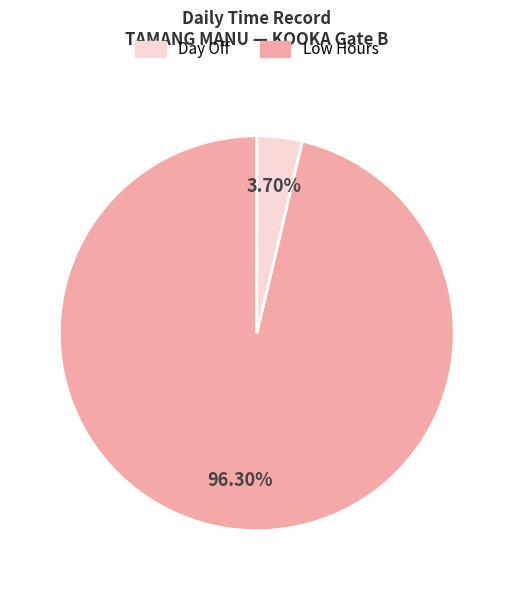

Does any single category account for the majority?

Yes